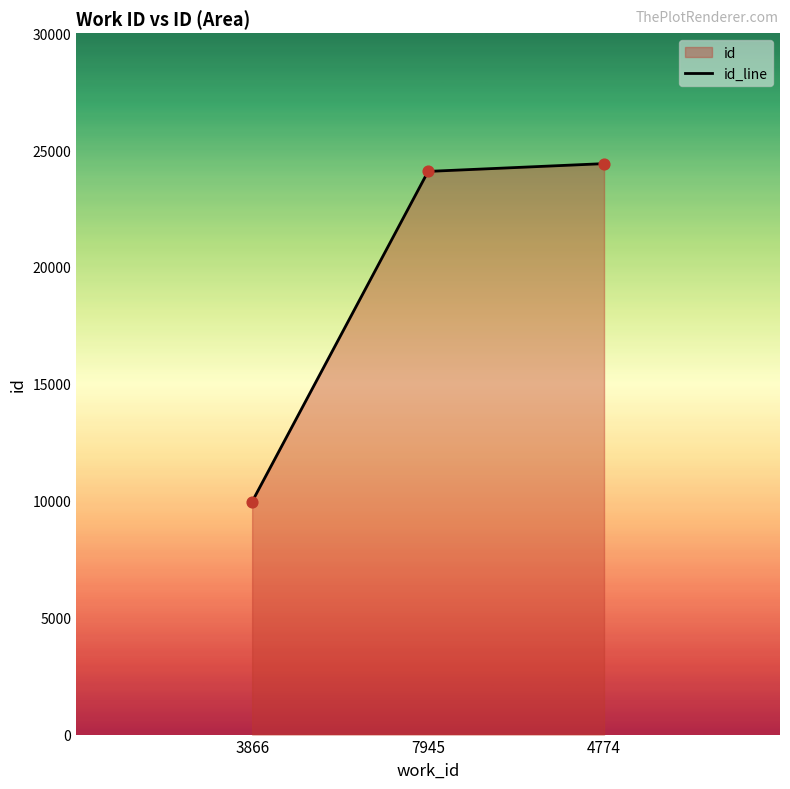

What is the ratio of the value at 3866 to the value at 4774?

0.4